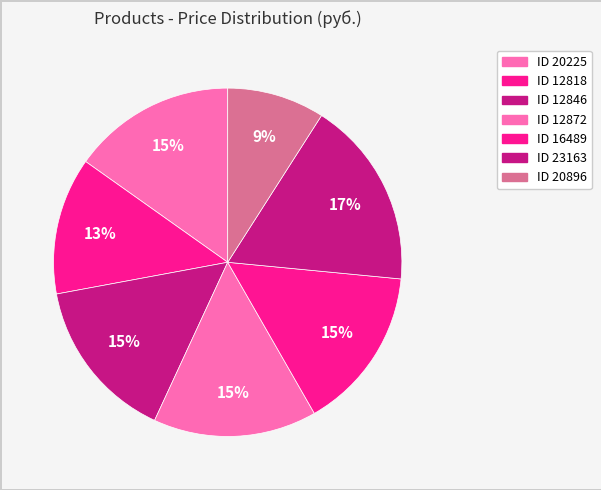

How many slices are in this pie chart?

7